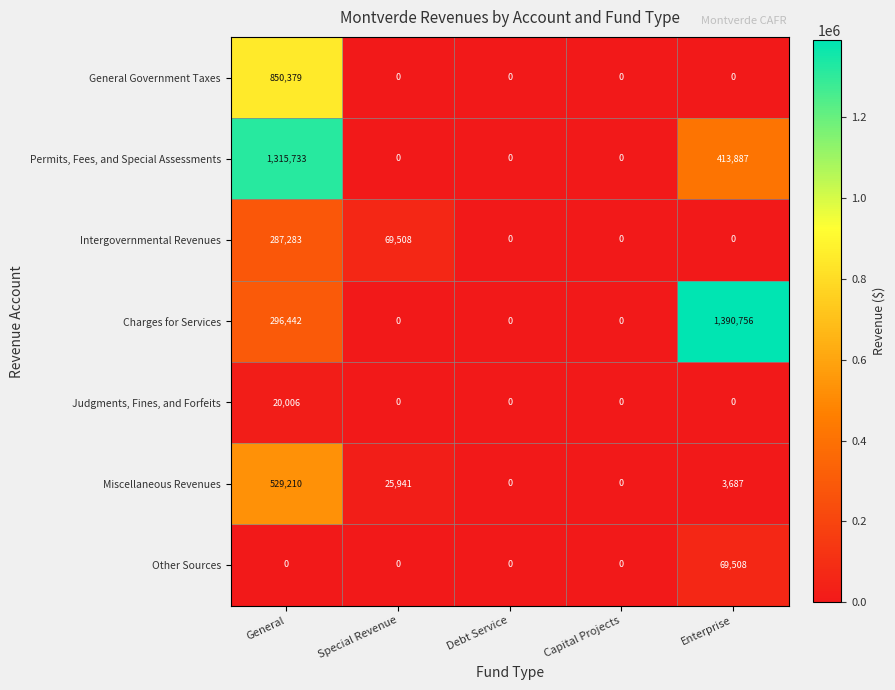

What is the average value of the Intergovernmental Revenues series?

71358